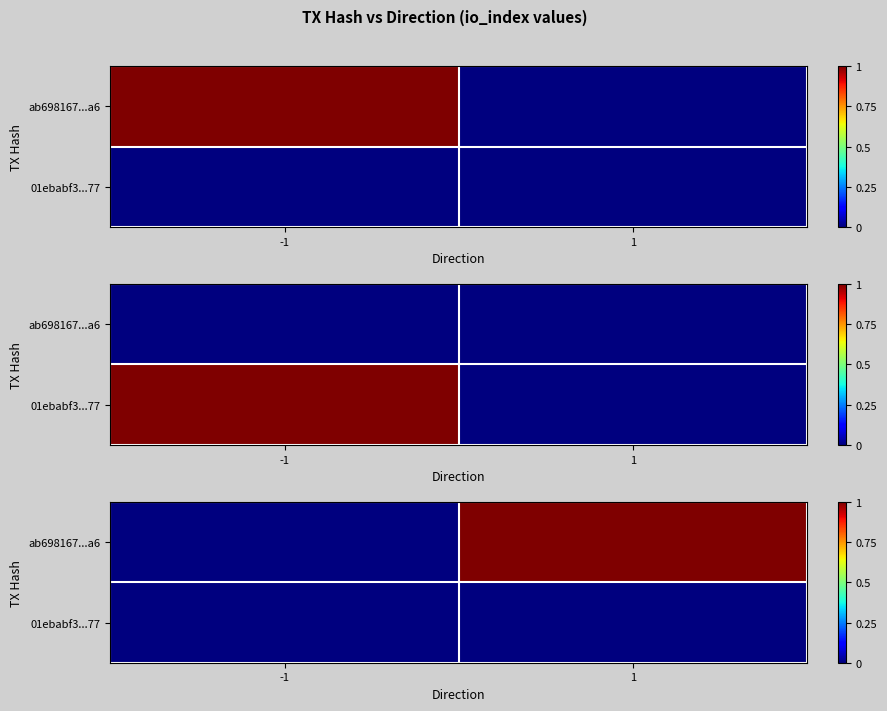

The value of 01ebabf3...77 at 1 is 0. True or false?

True